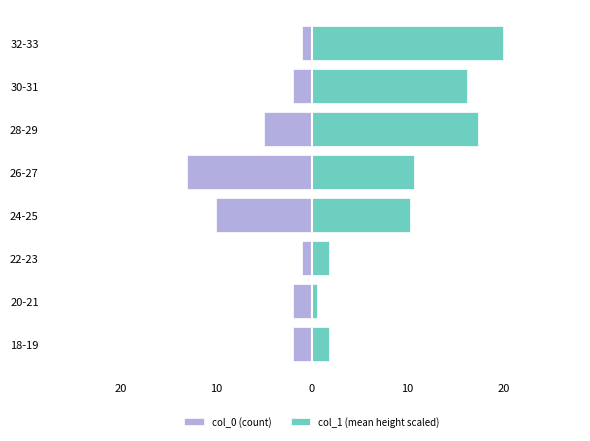

How many bars are there in each group?

2